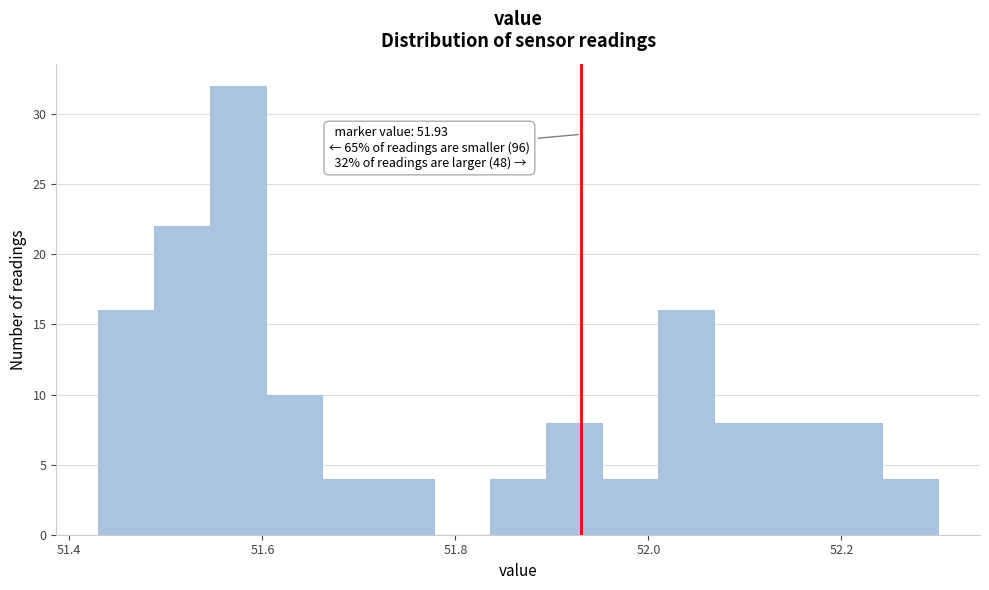

Read against the x-axis, roughly where is the centre of the tallest bar?

51.58